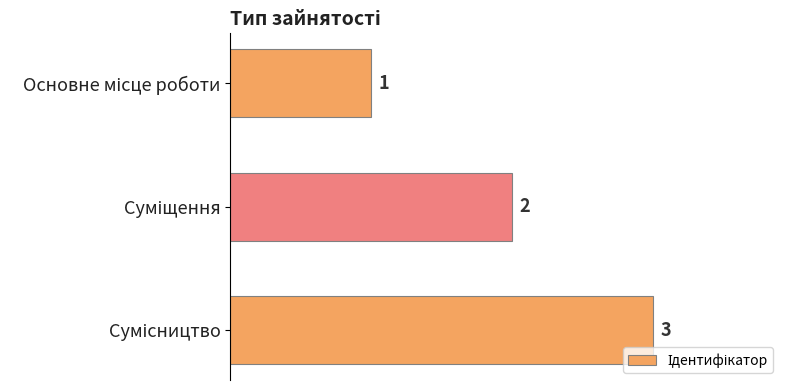

How many series are shown in this chart?

1